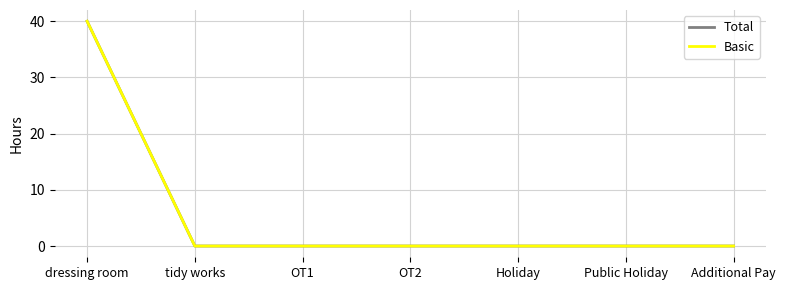

The value of Basic at Holiday is -16. True or false?

False